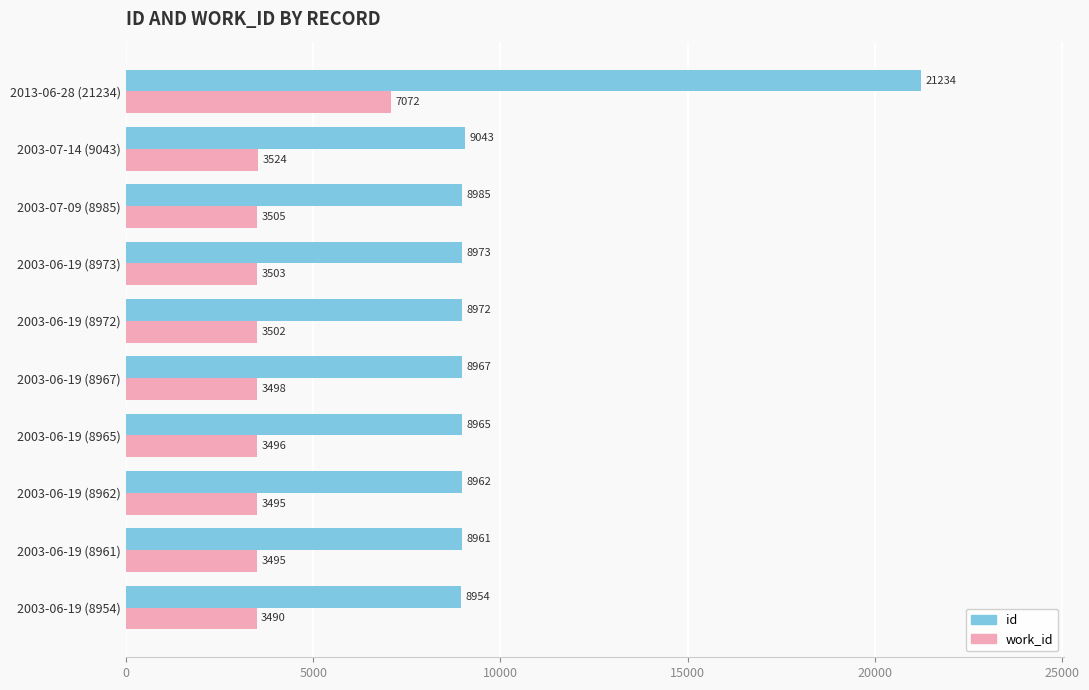

At 2003-06-19 (8962), list the series in order from smallest to largest.

work_id, id